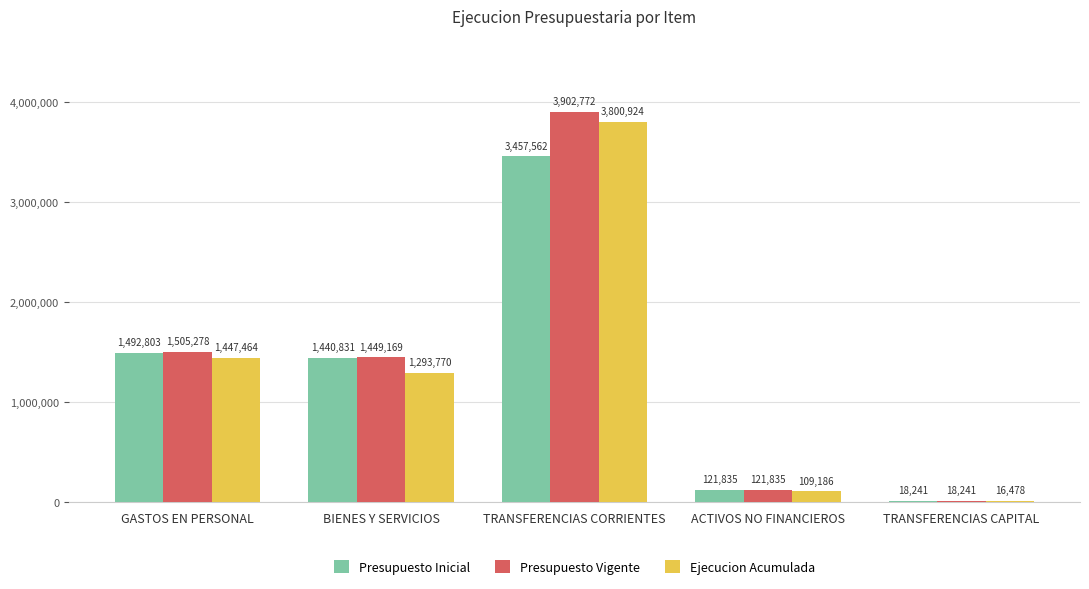

Rank the series by their maximum value, from highest to lowest.

Presupuesto Vigente, Ejecucion Acumulada, Presupuesto Inicial